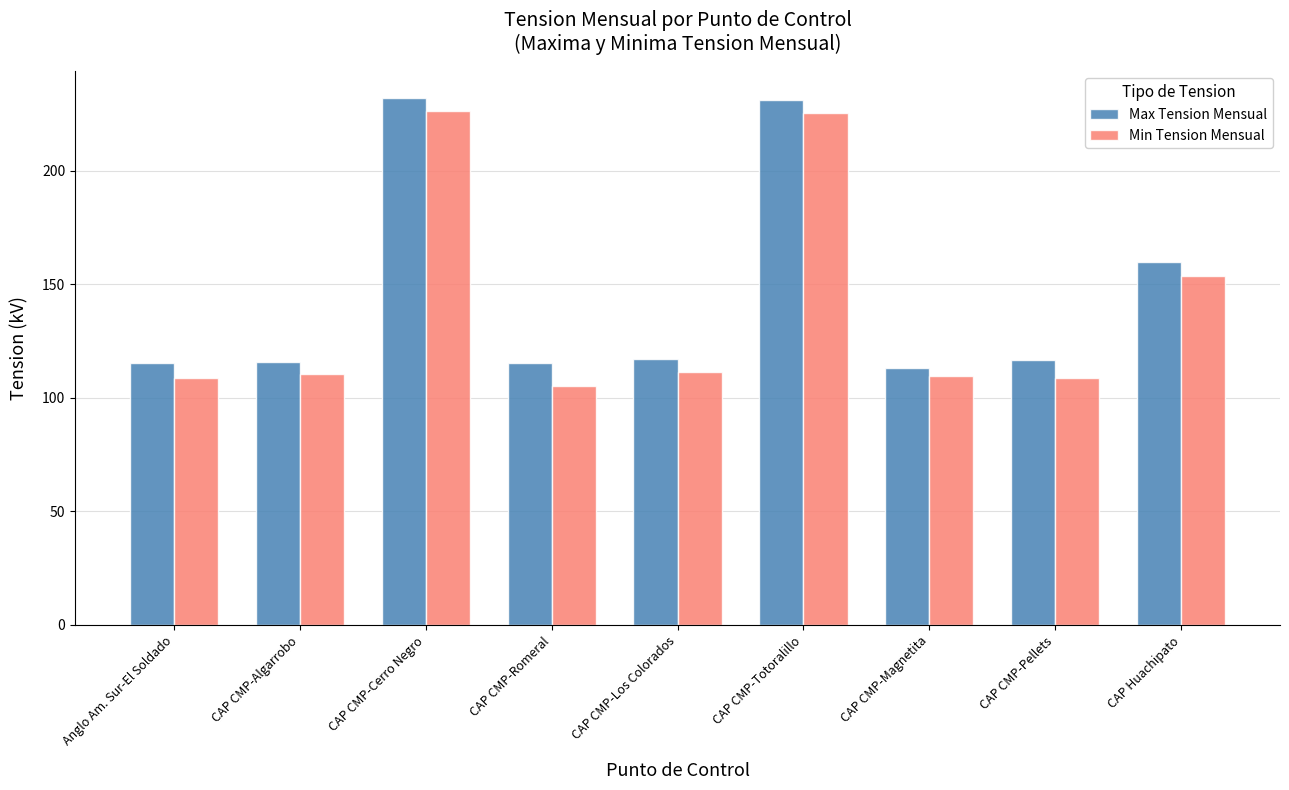

Rank the series by their average value, from highest to lowest.

Max Tension Mensual, Min Tension Mensual